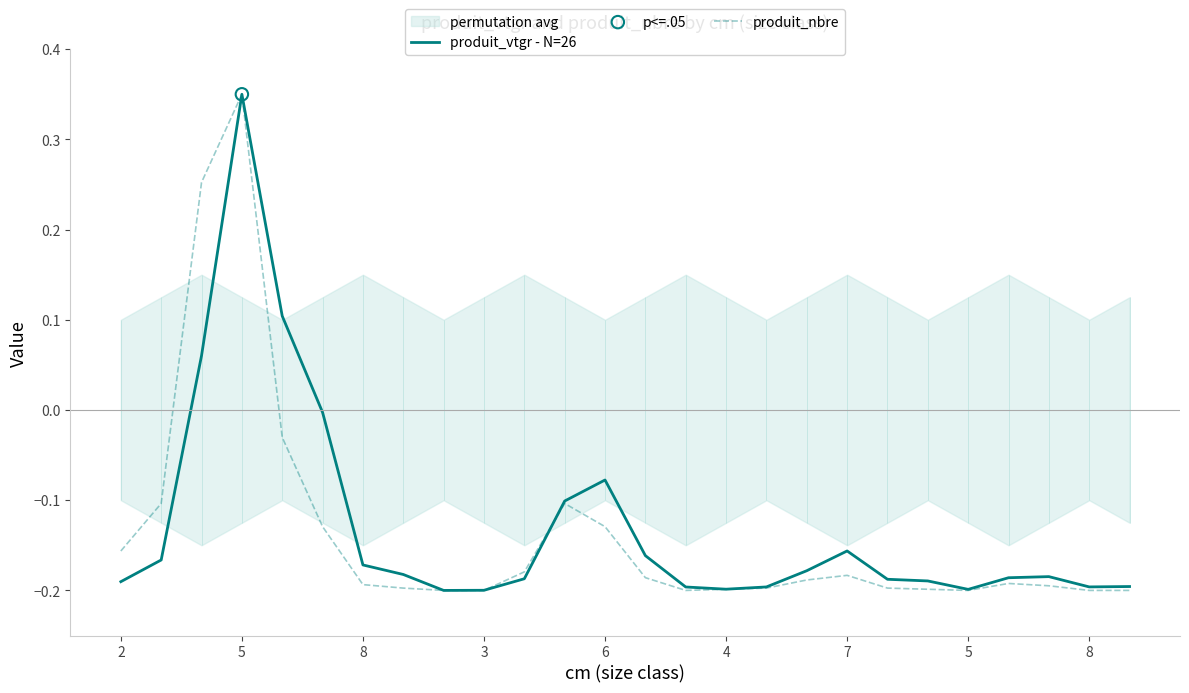

At how many categories does at least one series exceed 0?

3